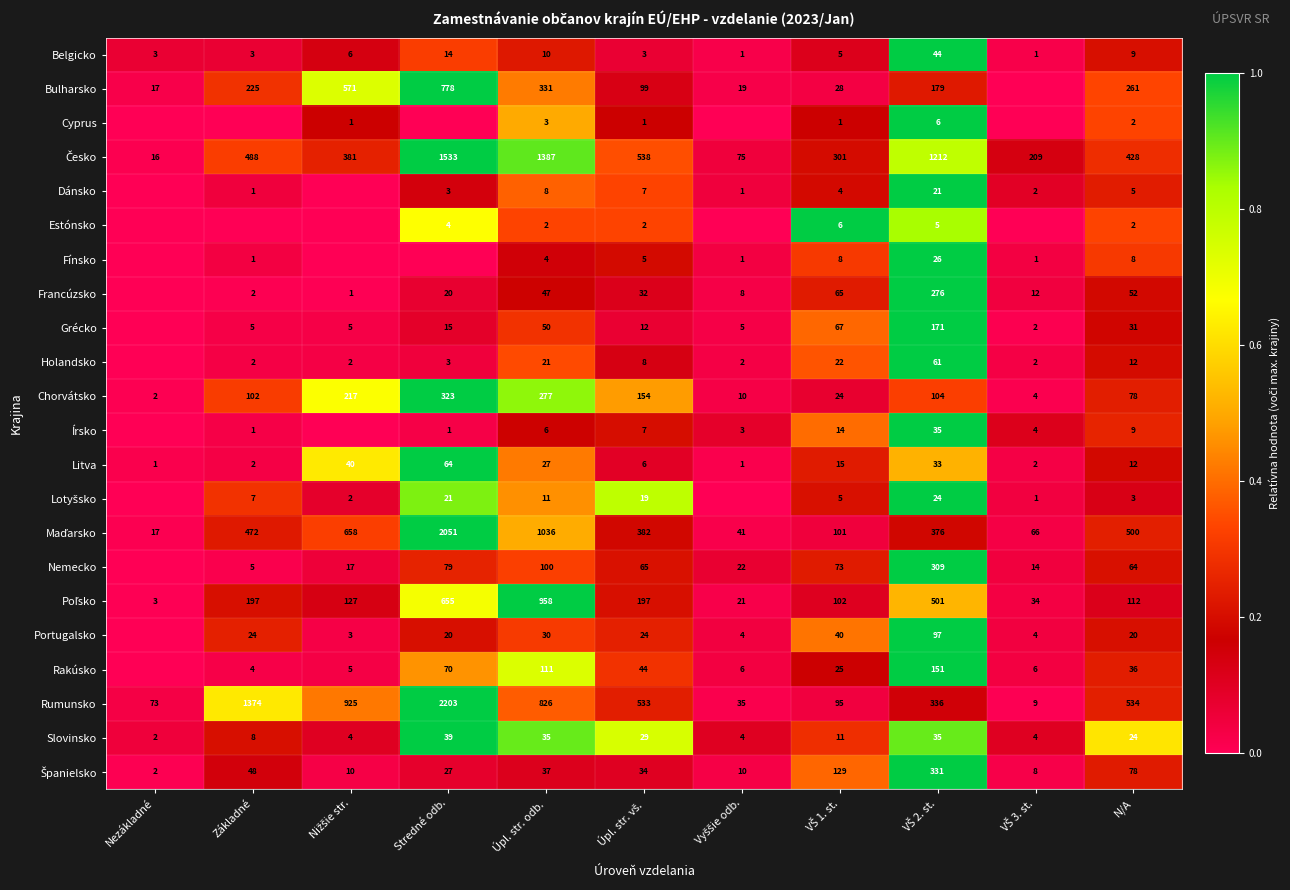

The value of Slovinsko at Úpl. str. odb. is 61. True or false?

False